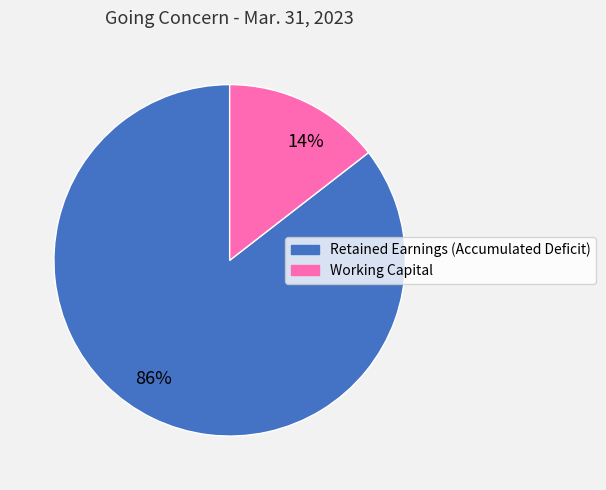

Do 86% and 14% together represent more than half of the pie?

Yes